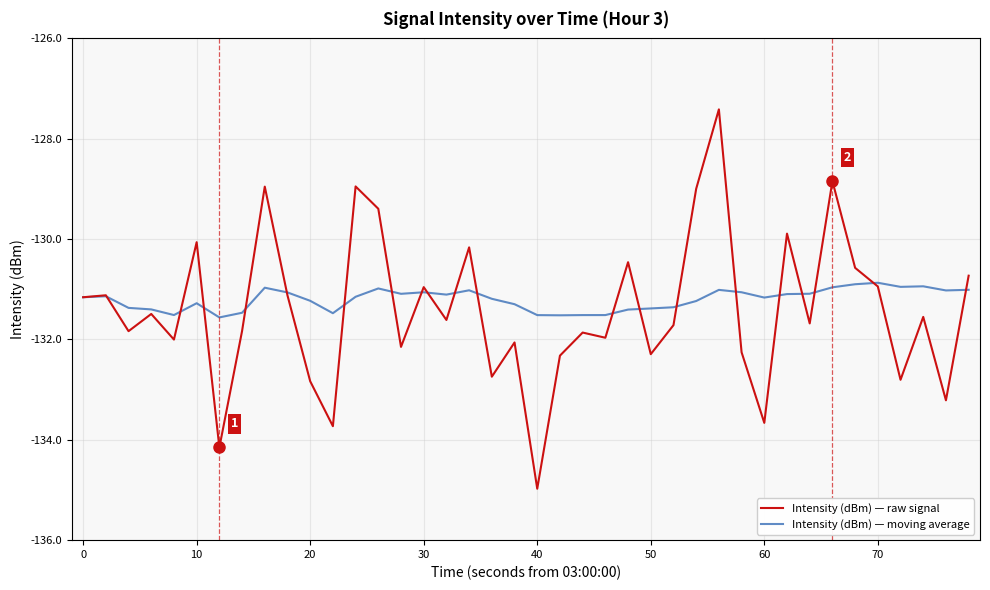

Which series has the widest spread of values?

Intensity (dBm) — raw signal